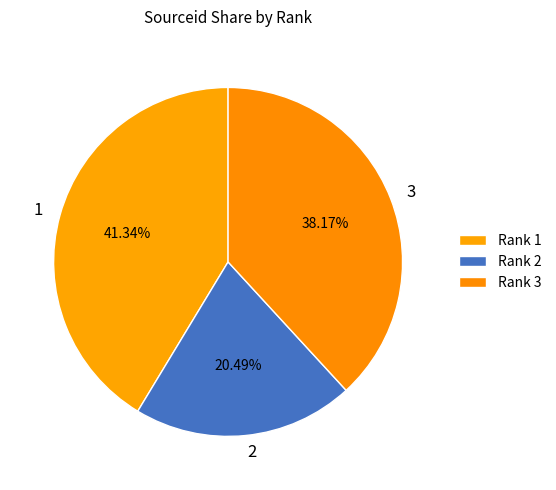

How many slices are in this pie chart?

3